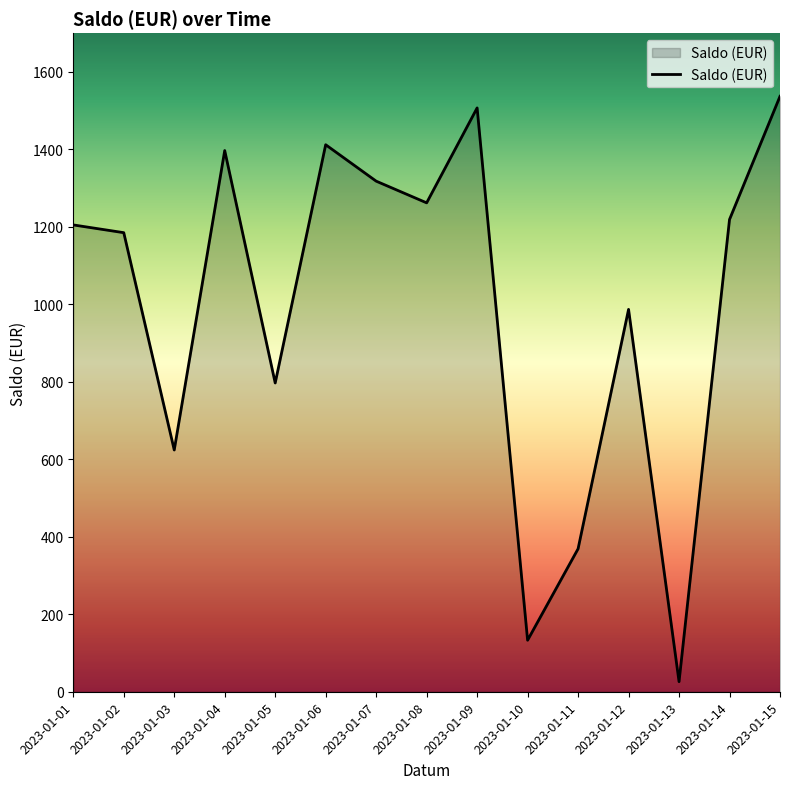

List the labels in order of value, largest first.

2023-01-15, 2023-01-09, 2023-01-06, 2023-01-04, 2023-01-07, 2023-01-08, 2023-01-14, 2023-01-01, 2023-01-02, 2023-01-12, 2023-01-05, 2023-01-03, 2023-01-11, 2023-01-10, 2023-01-13